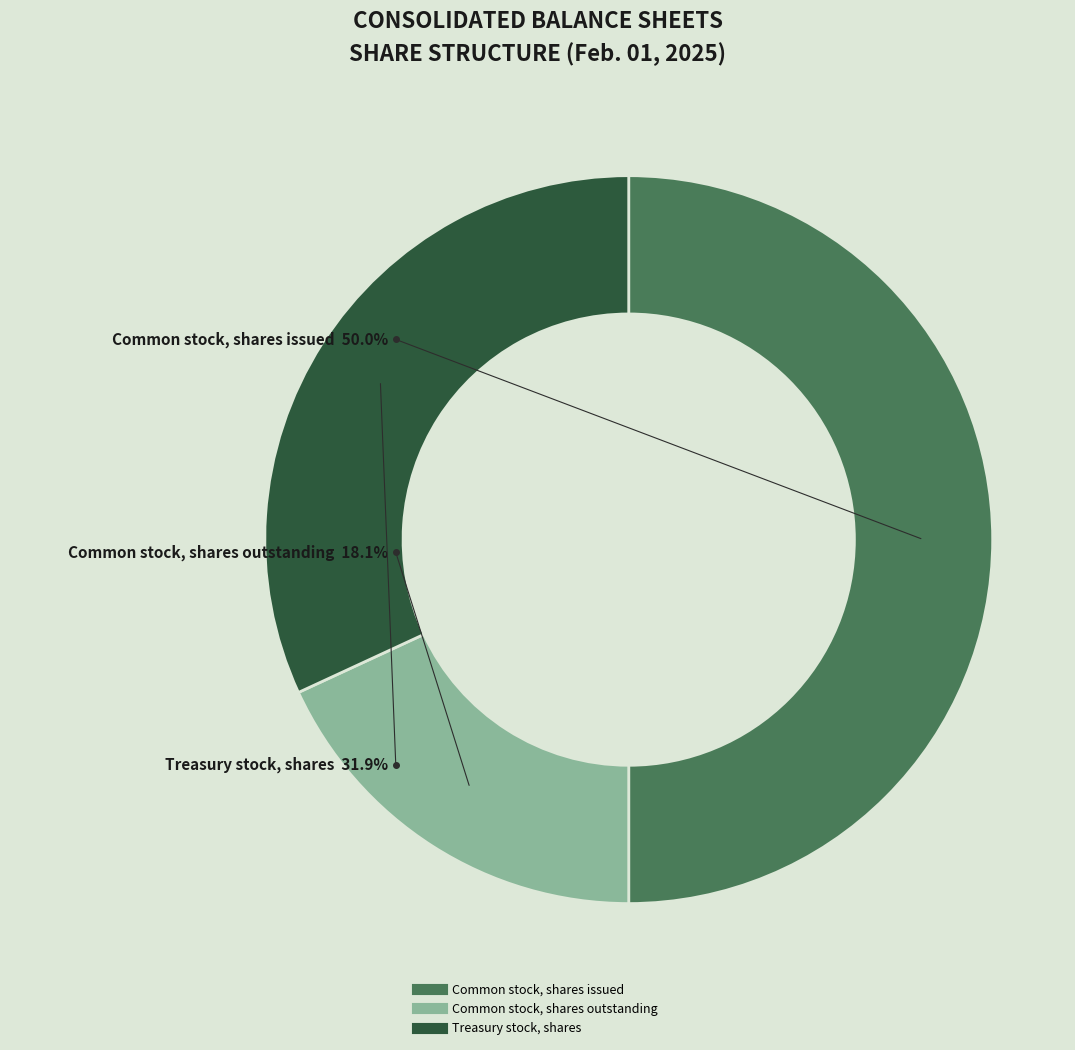

What percentage is the Common stock, shares issued slice, to the nearest percent?

50%